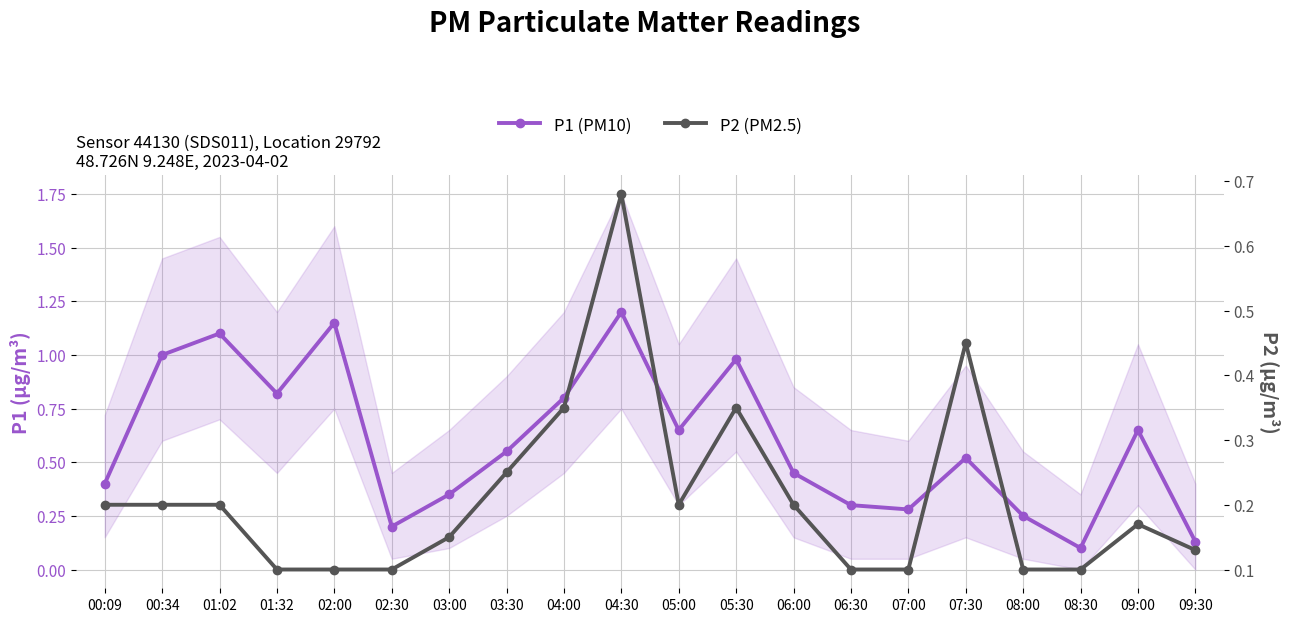

Which category has the lowest value in the P1 (PM10) series?

08:30